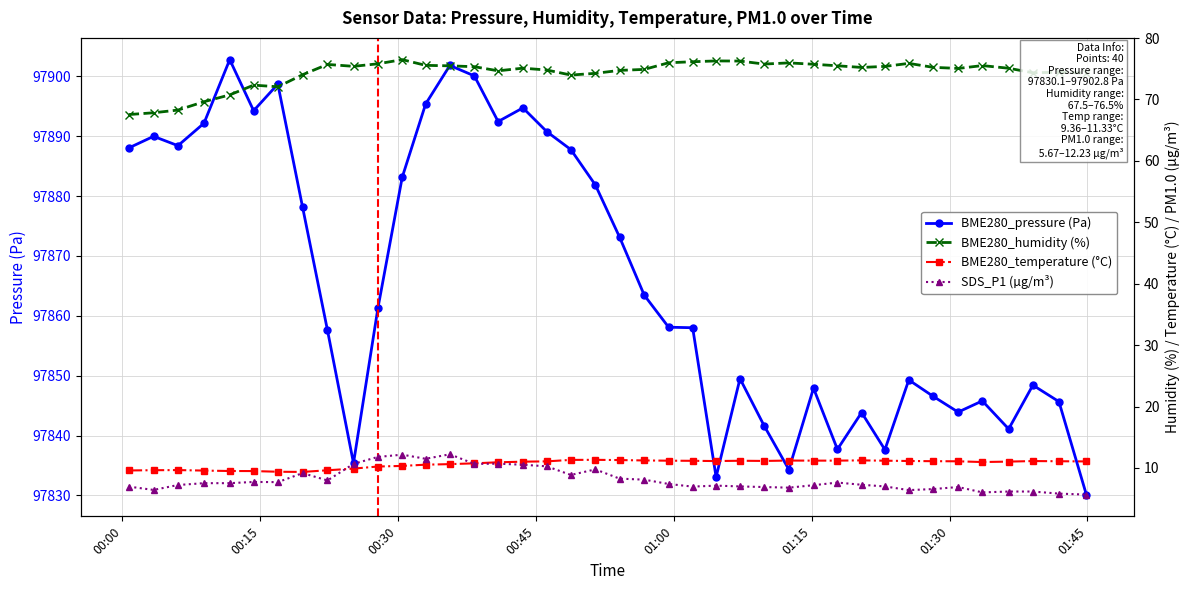

How many data points in BME280_temperature (°C) are above 11?

23